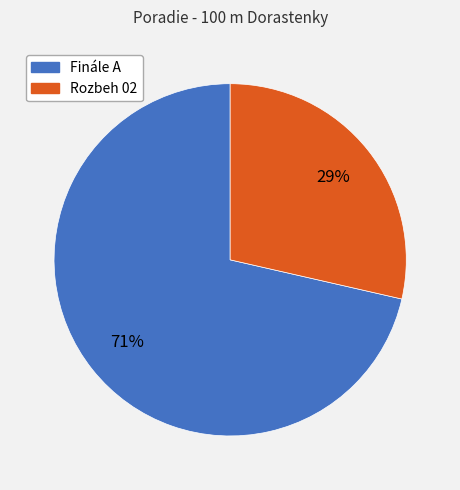

Is there a majority slice in this chart?

Yes